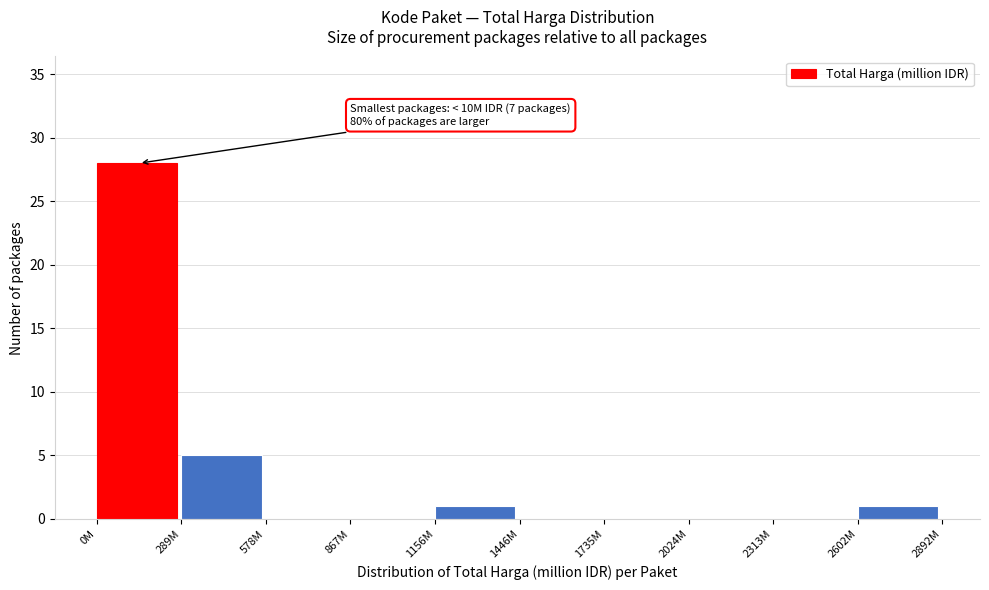

Reading left to right, what are all the values shown in this chart?

0M=28	289M=5	578M=0	867M=0	1156M=1	1446M=0	1735M=0	2024M=0	2313M=0	2602M=1